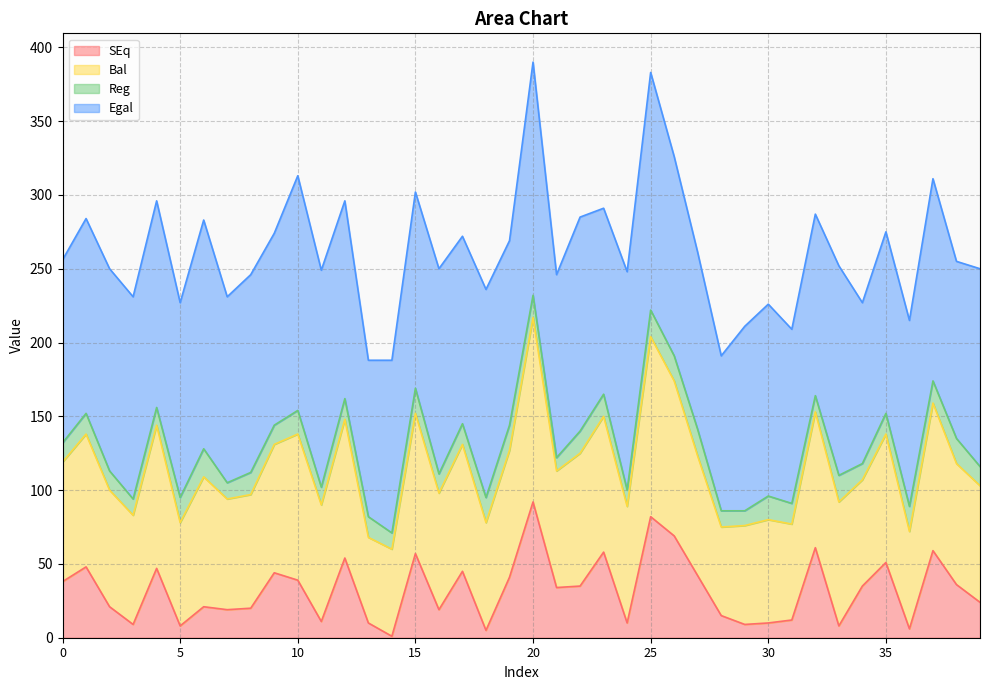

The SEq series shows 26 at 20. True or false?

False